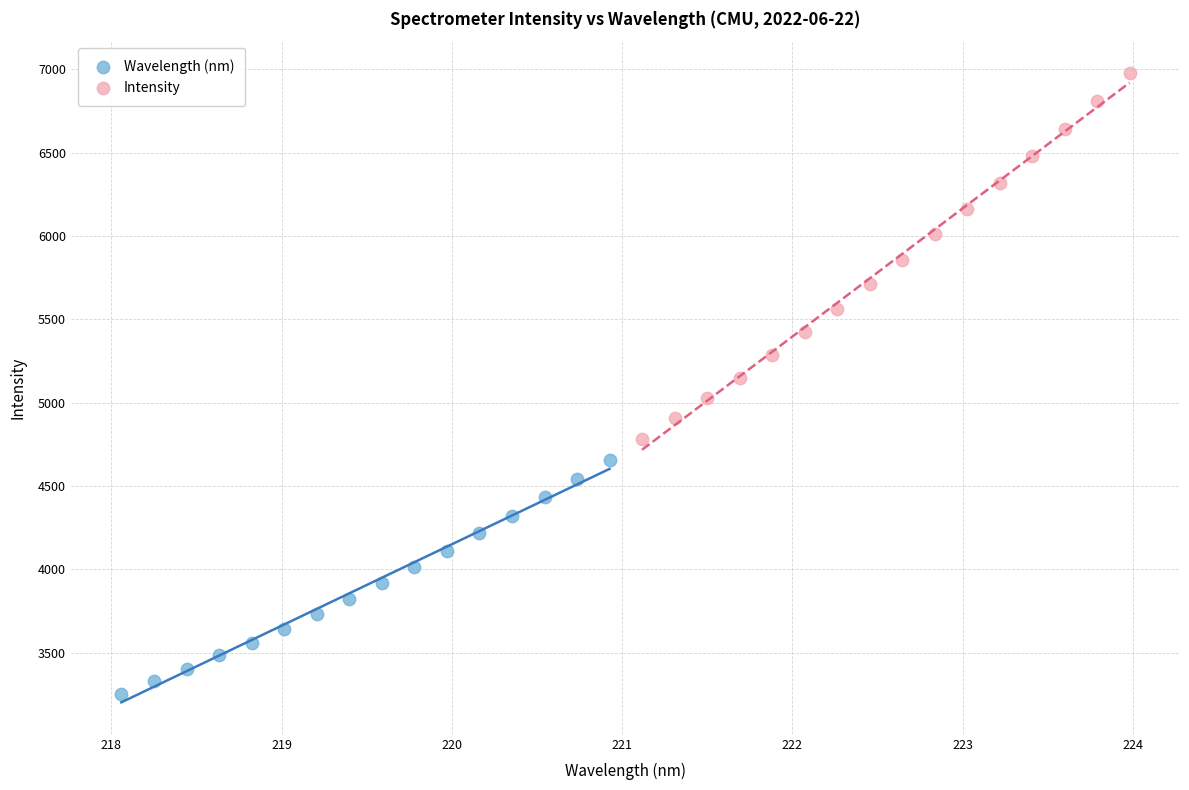

Which series contains the lowest Y value?

Wavelength (nm)